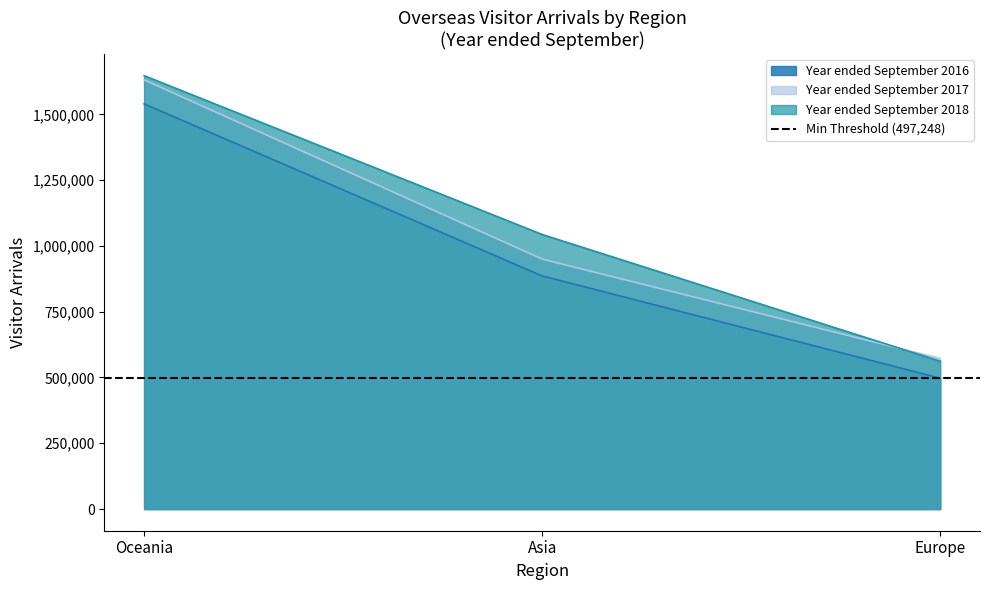

Is it true that Year ended September 2017 equals 572096 at Europe?

True